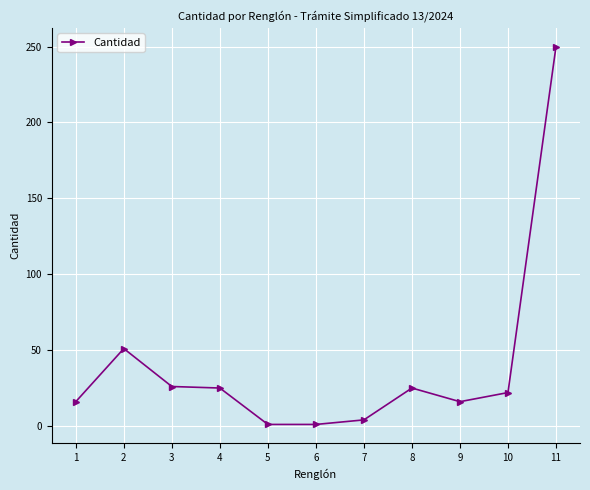

What is the change in value from 4 to 7?

-21